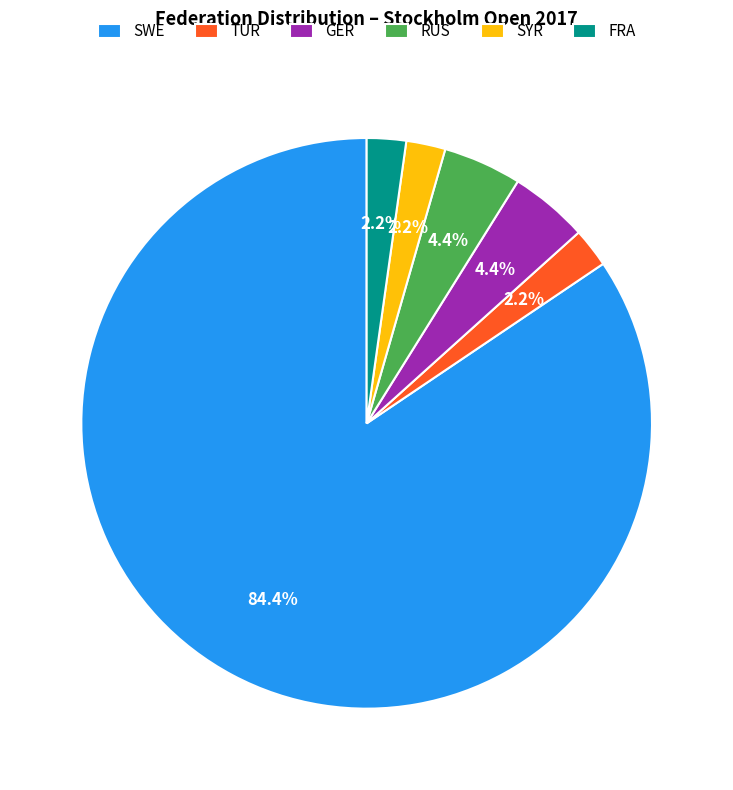

Combined, do FRA and TUR account for over 50%?

No